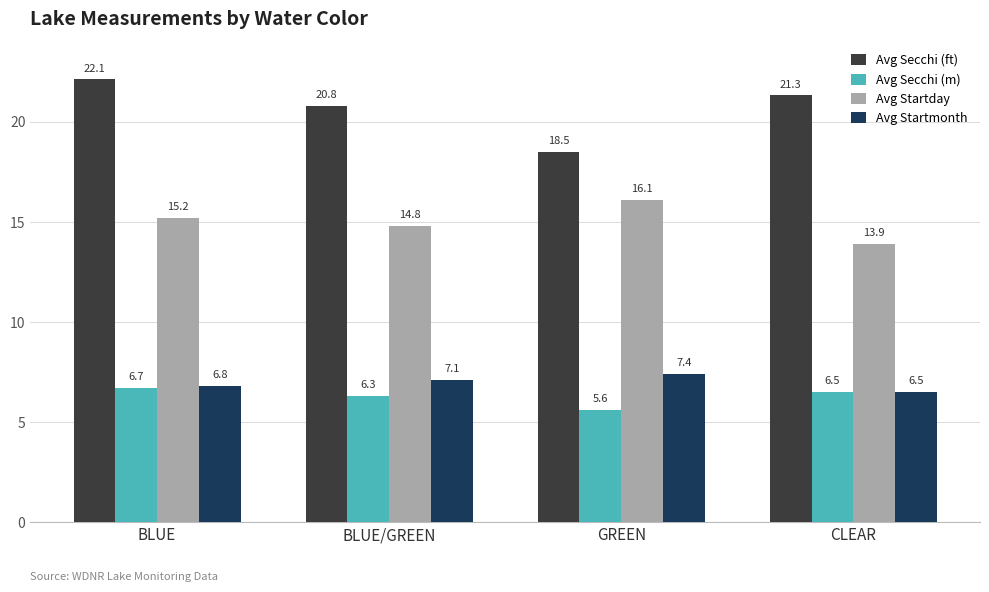

What is the sum of all Avg Secchi (m) values?

25.1